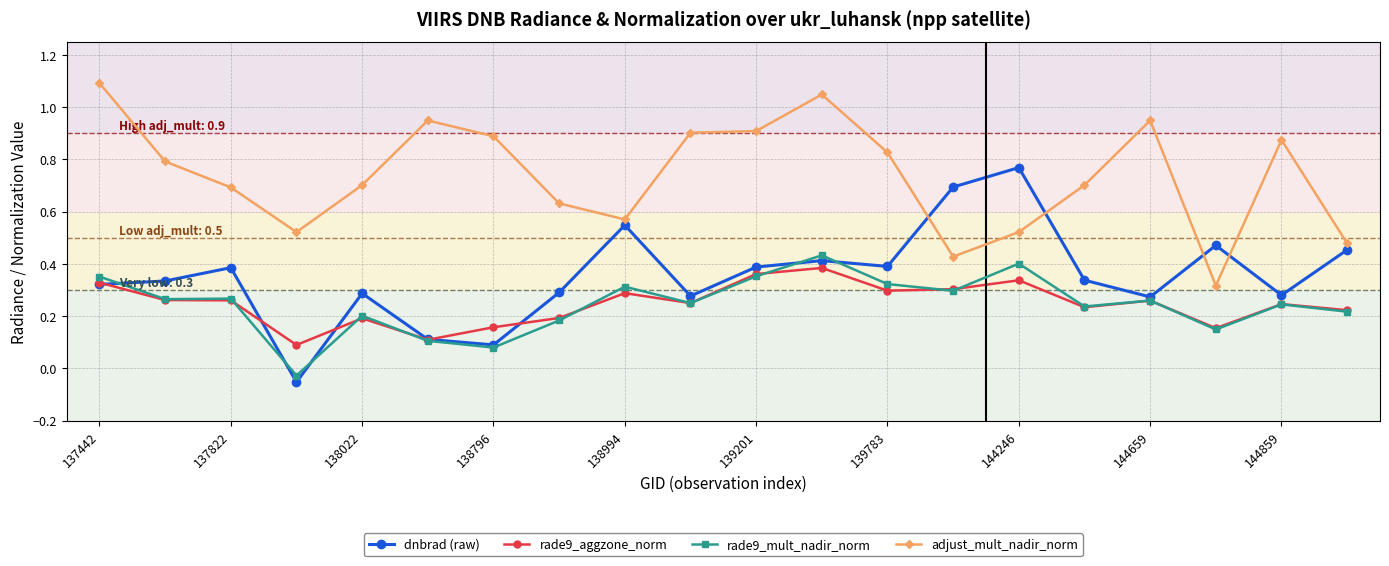

Does the chart display data point markers on the line(s)?

Yes